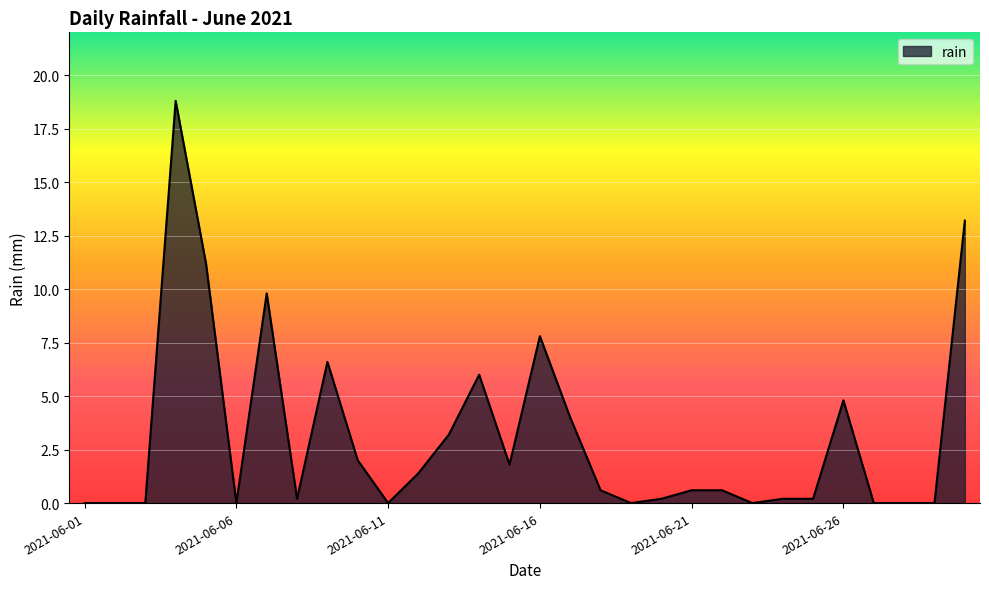

What is the average value?

3.1